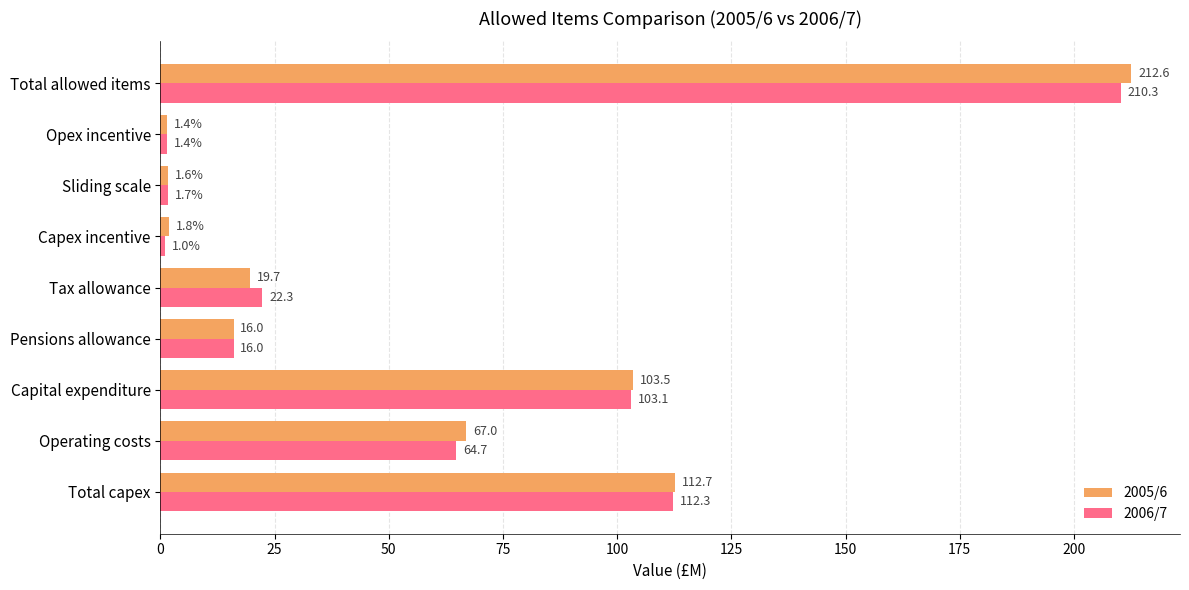

What is the difference between the 2006/7 values at Total allowed items and Capital expenditure?

107.2